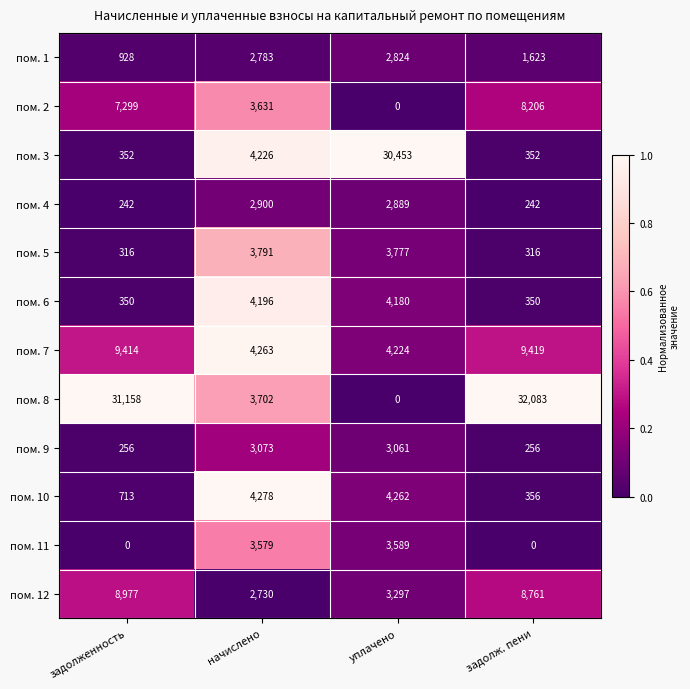

Between уплачено and задолж. пени, which series saw the biggest shift?

пом. 8